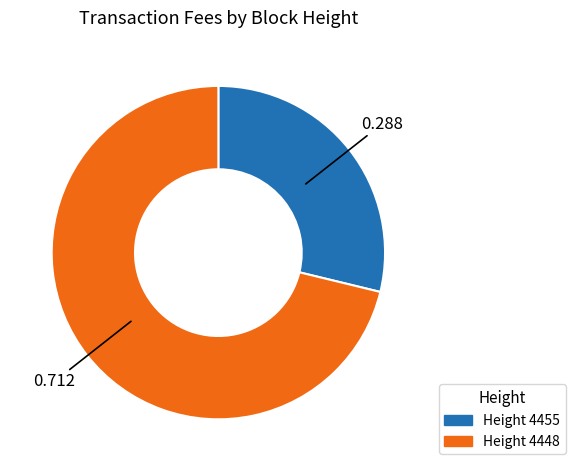

Is there any slice that represents more than half of the pie?

Yes